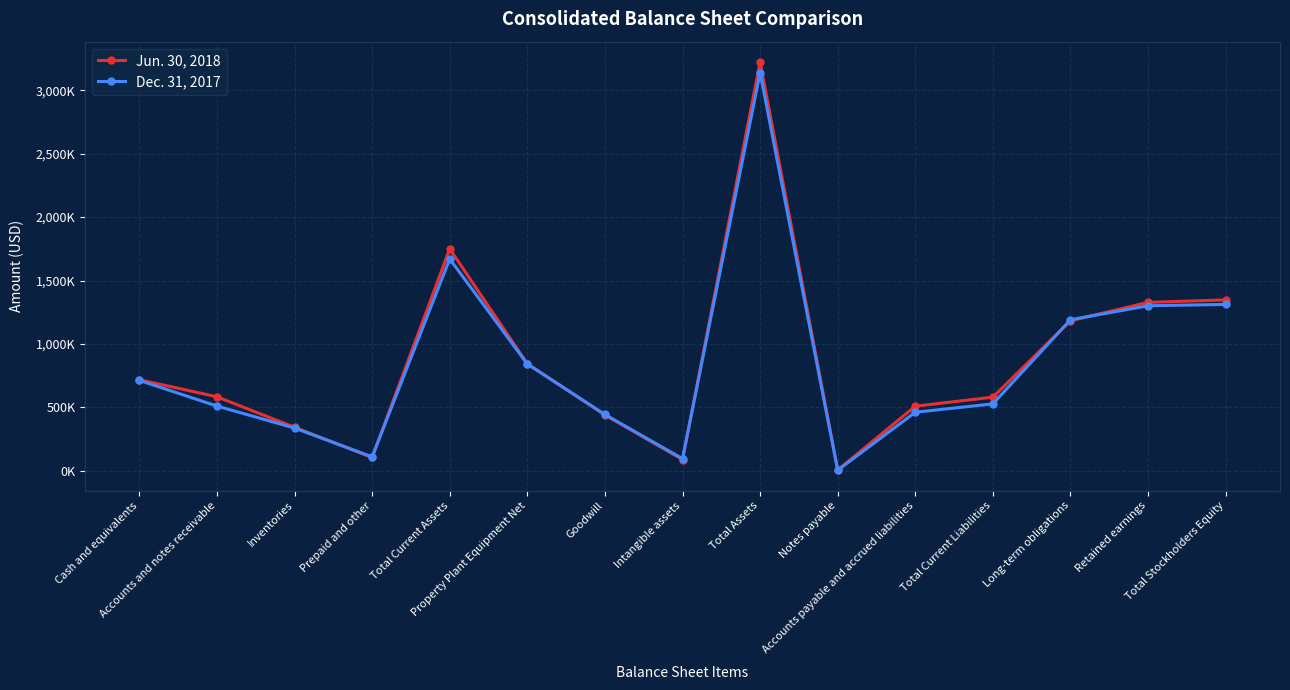

Rank the series by their average value, from highest to lowest.

Jun. 30, 2018, Dec. 31, 2017